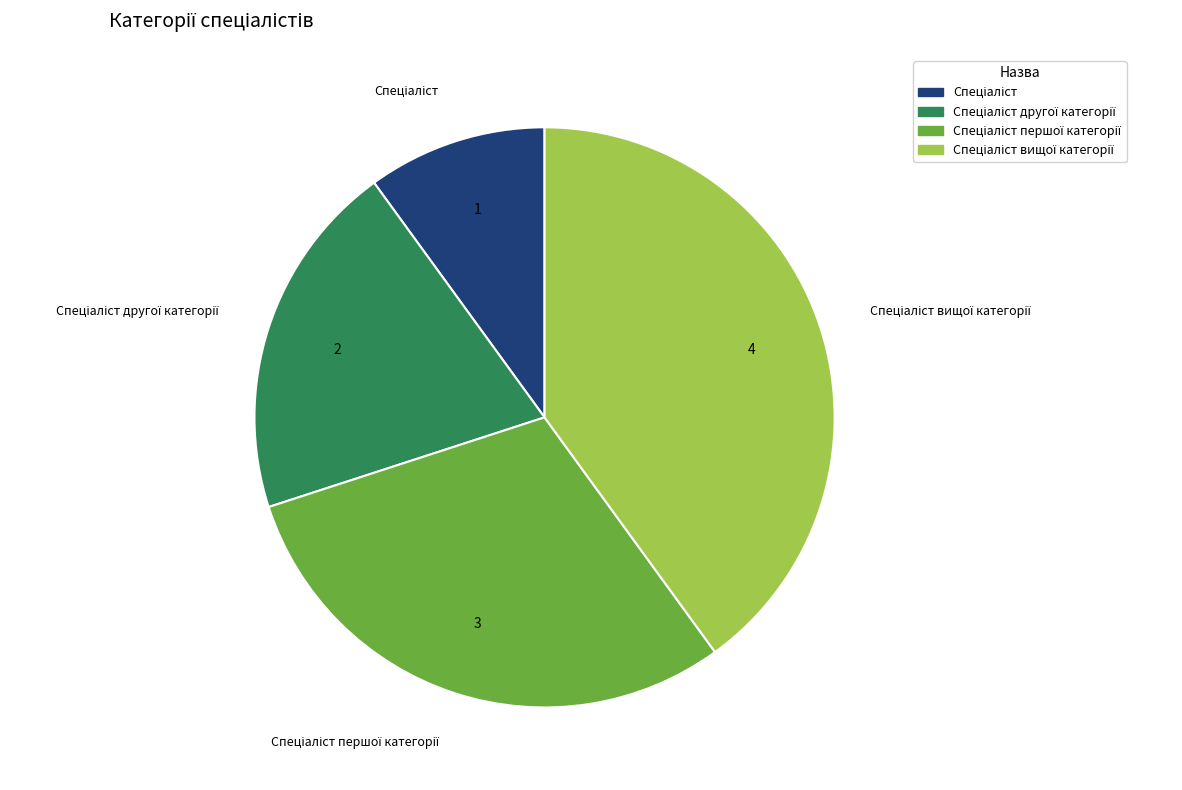

Is there any slice that represents more than half of the pie?

No